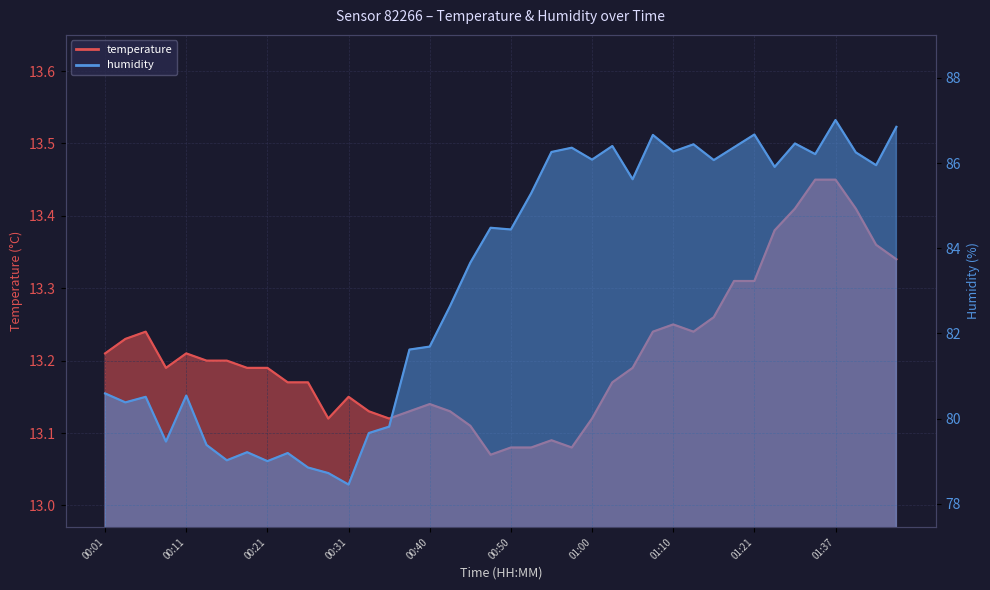

What is the label of the 9th point from the left?

00:21